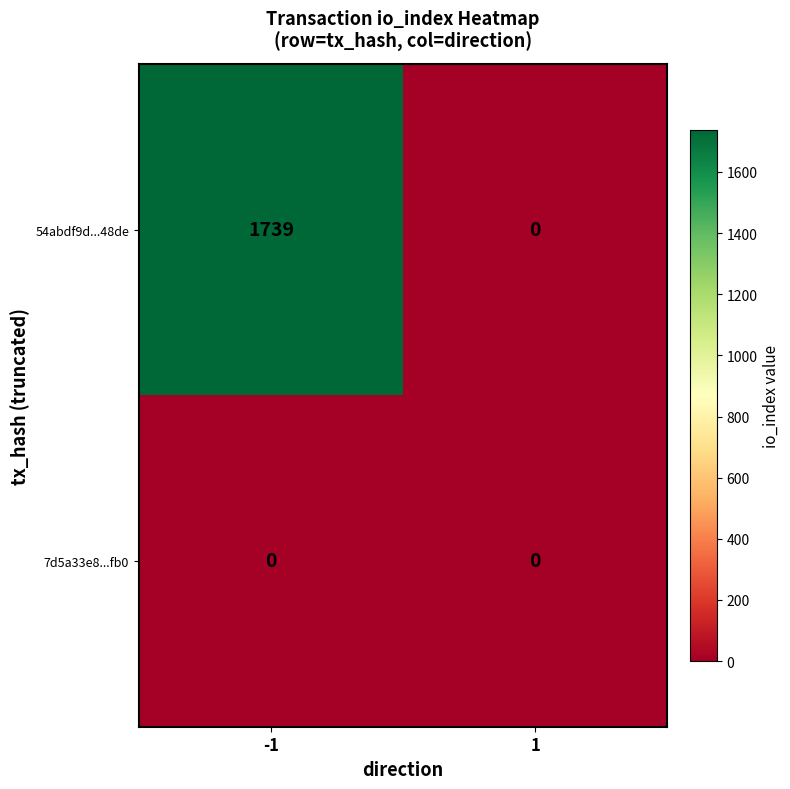

Reading right to left, extract all data points from this chart.

54abdf9d...48de: 1=0	-1=1739
7d5a33e8...fb0: 1=0	-1=0